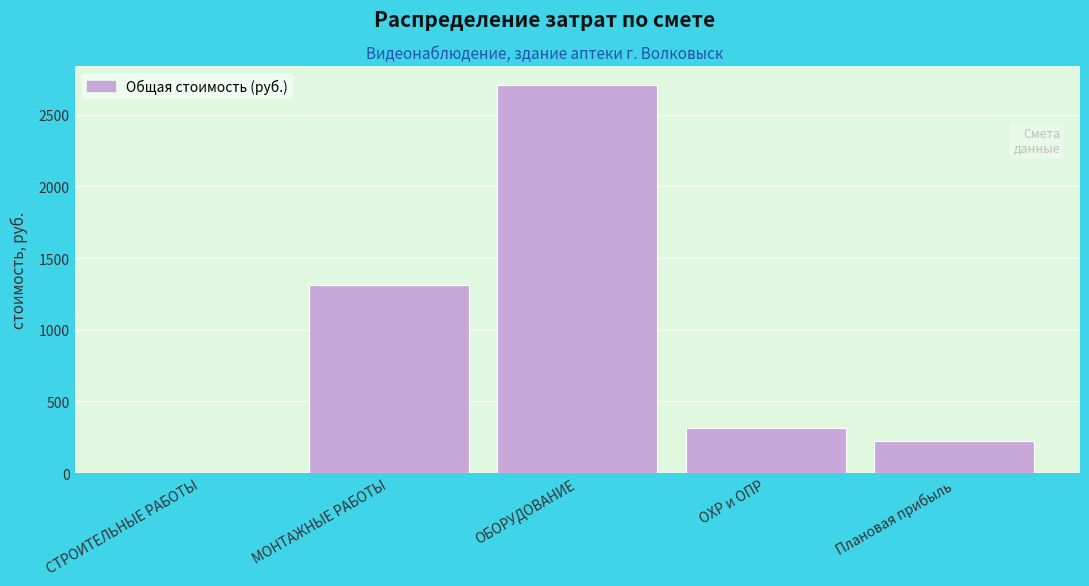

Reading left to right, extract all data points from this chart.

СТРОИТЕЛЬНЫЕ РАБОТЫ=0.9	МОНТАЖНЫЕ РАБОТЫ=1311.6	ОБОРУДОВАНИЕ=2704.7	ОХР и ОПР=310.8	Плановая прибыль=222.3